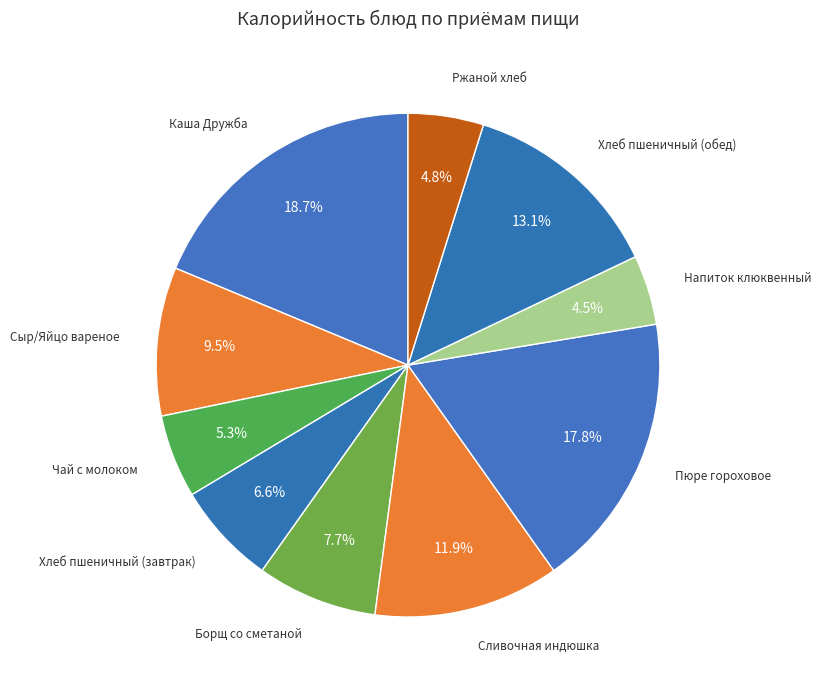

How many segments does this pie chart have?

10